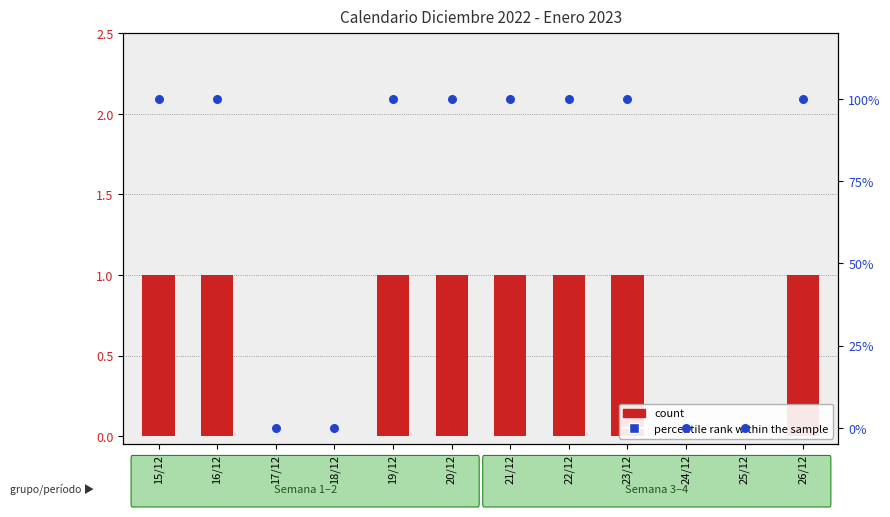

Between 17/12 and 26/12, which is larger?

26/12